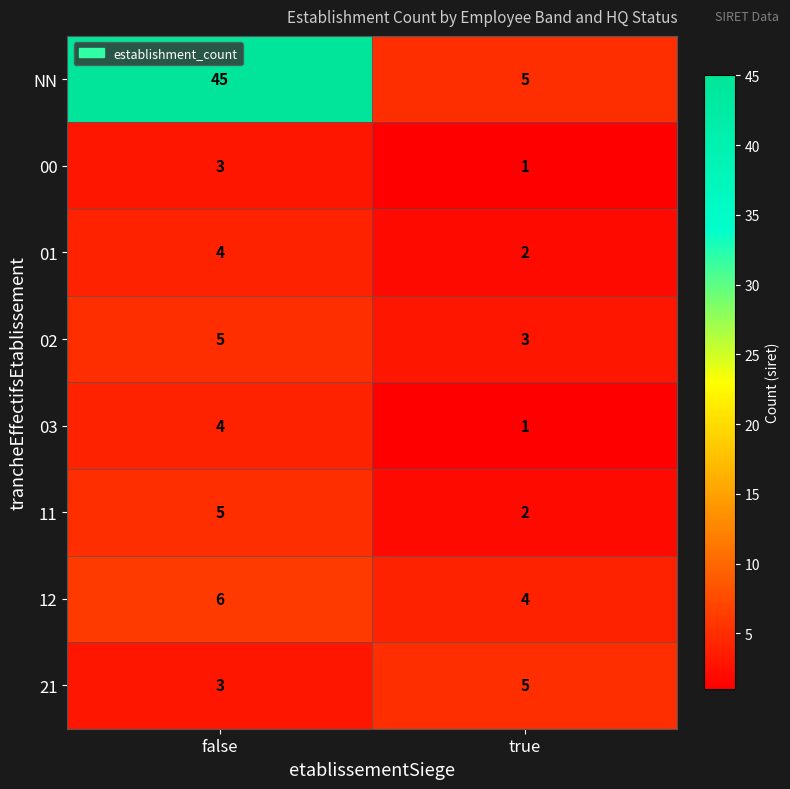

Reading left to right, list all the values displayed in this chart.

NN: false=45	true=5
00: false=3	true=1
01: false=4	true=2
02: false=5	true=3
03: false=4	true=1
11: false=5	true=2
12: false=6	true=4
21: false=3	true=5